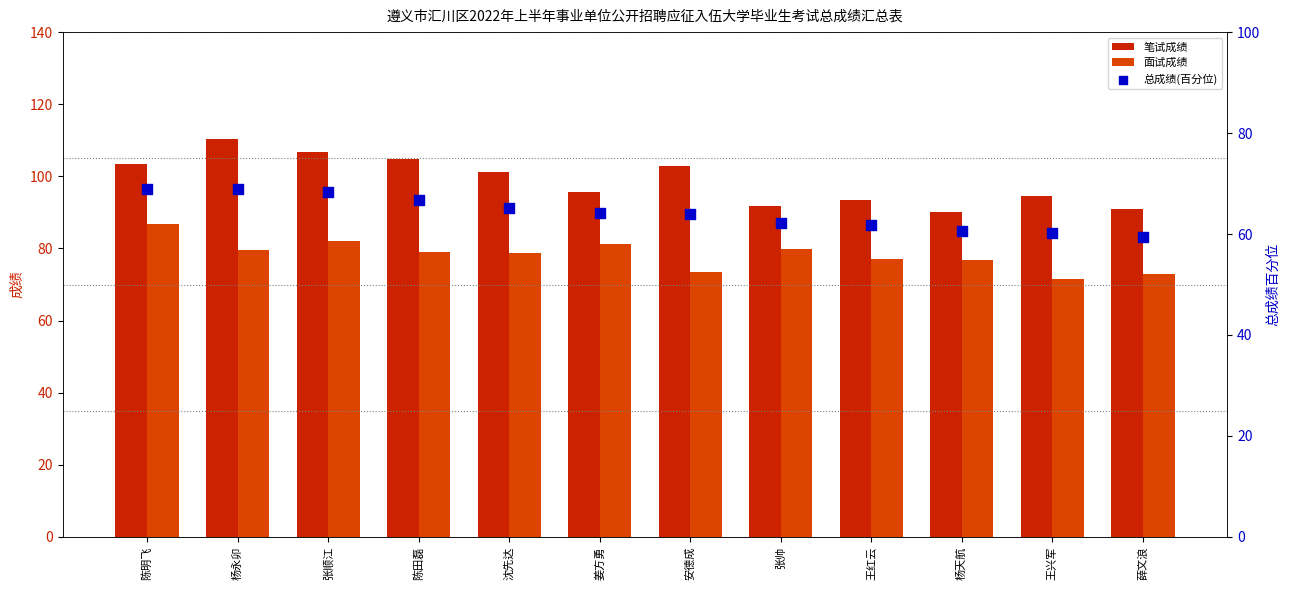

Is the value of 总成绩(百分位) at 张帅 greater than the value of 面试成绩 at 陈明飞?

No